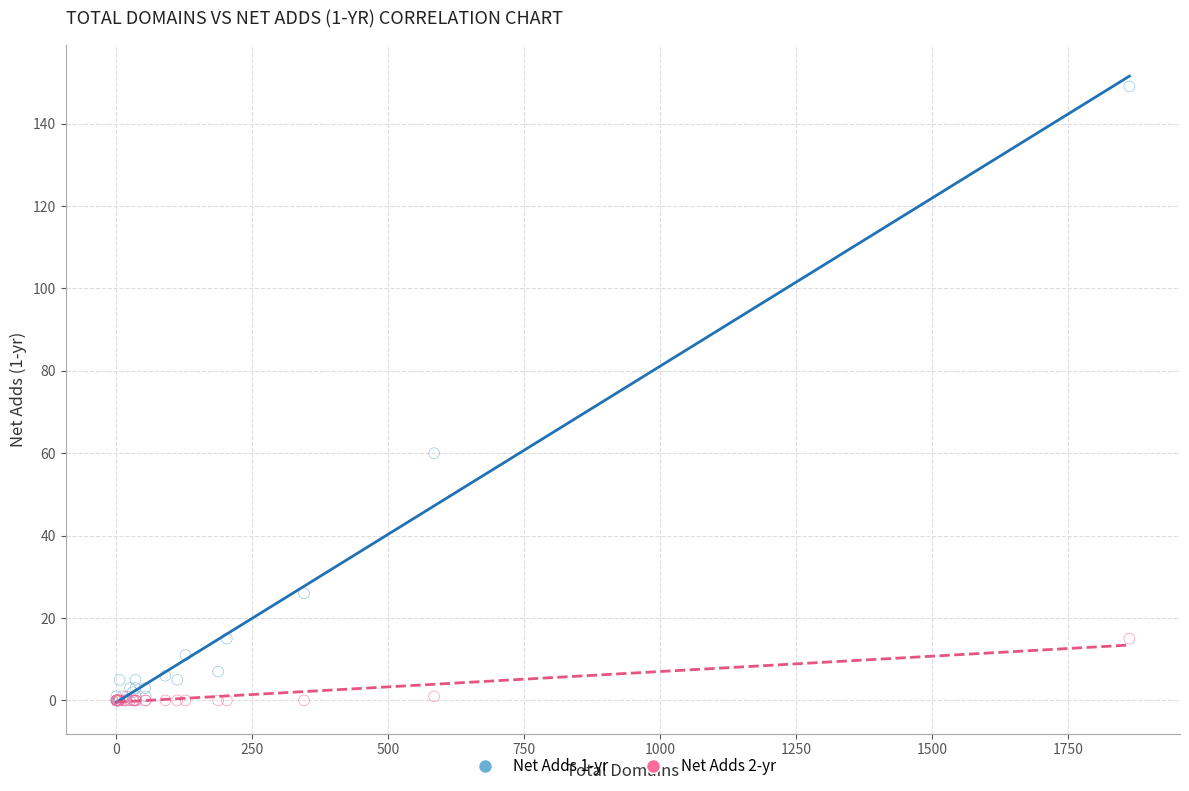

Across all series, what Y value is closest to 74?

60